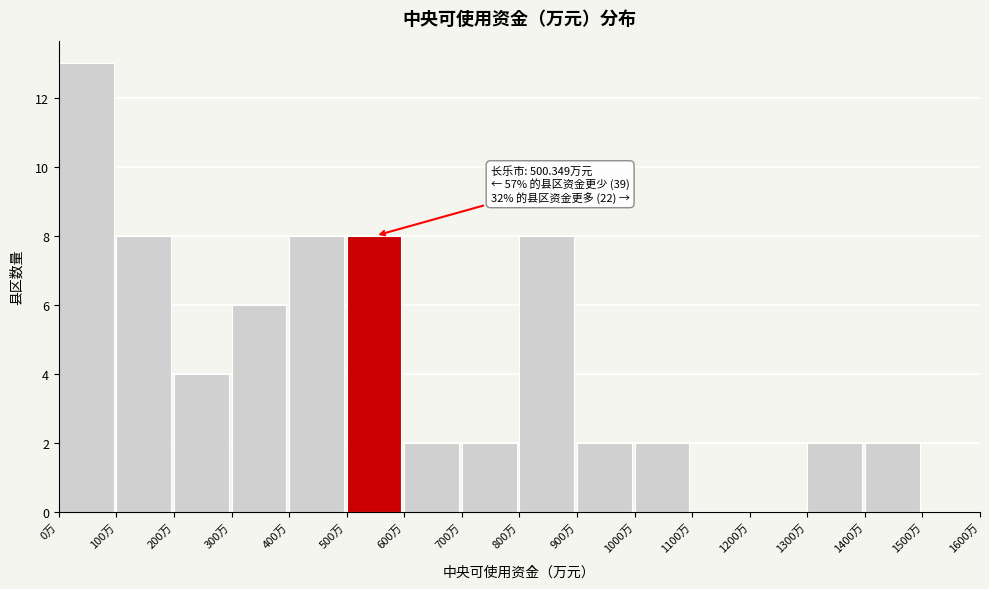

Over which range of the x-axis is the bar tallest?

0 to 100